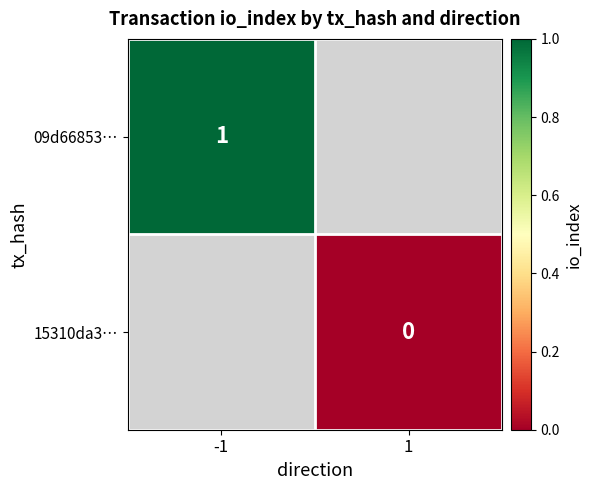

Is it true that 09d66853… equals 1 at -1?

True